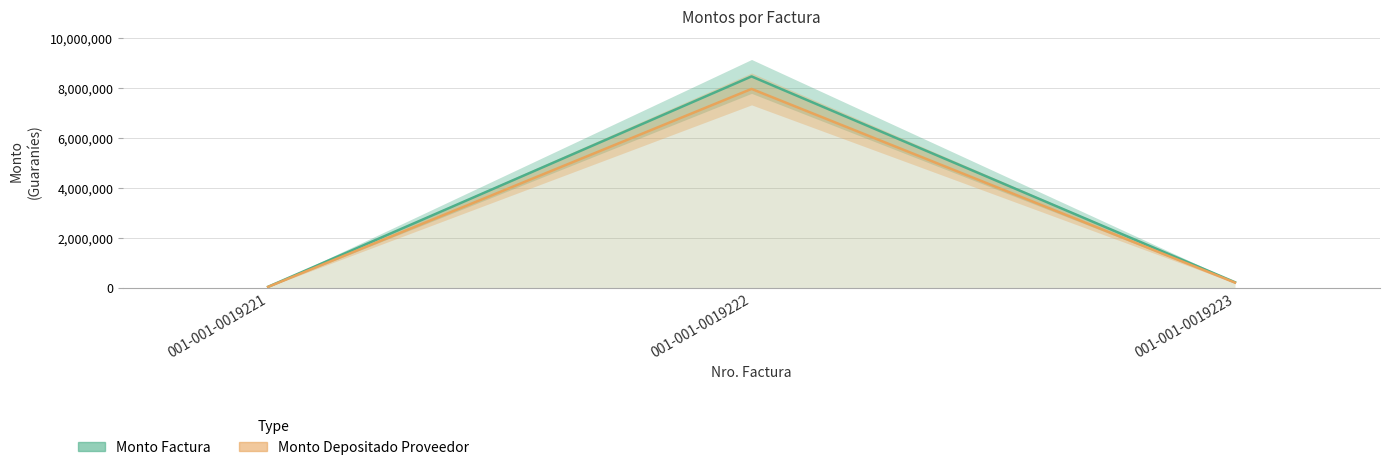

Is it true that Monto Depositado Proveedor equals 7977919 at 001-001-0019222?

True